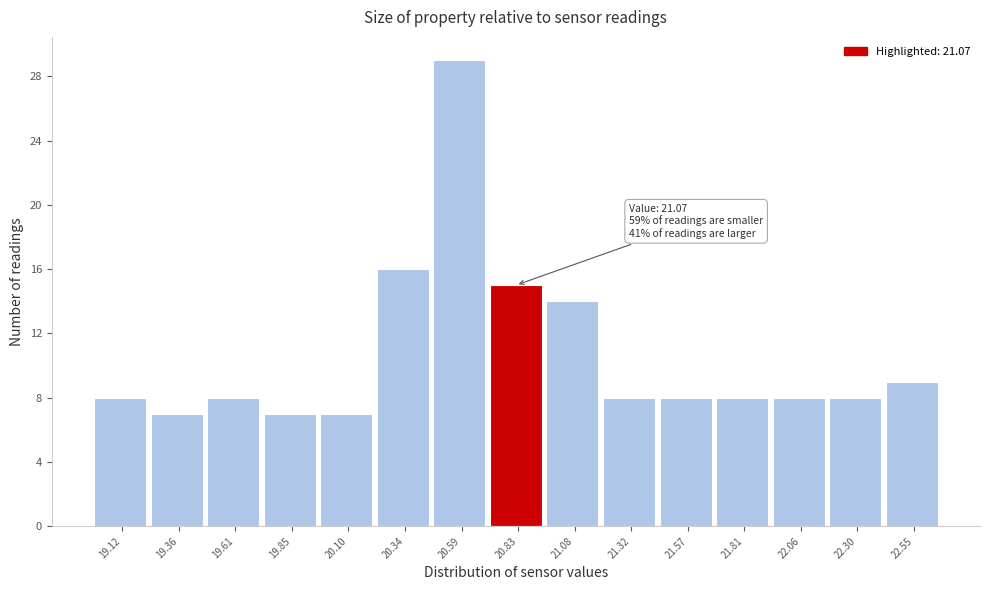

Reading left to right, extract all data points from this chart.

8	7	8	7	7	16	29	15	14	8	8	8	8	8	9